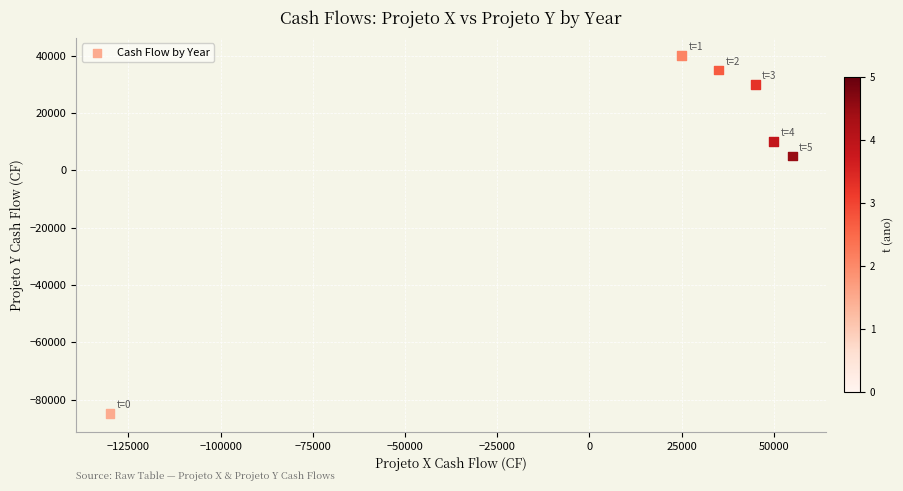

What is the range of X values (max minus min)?

185000